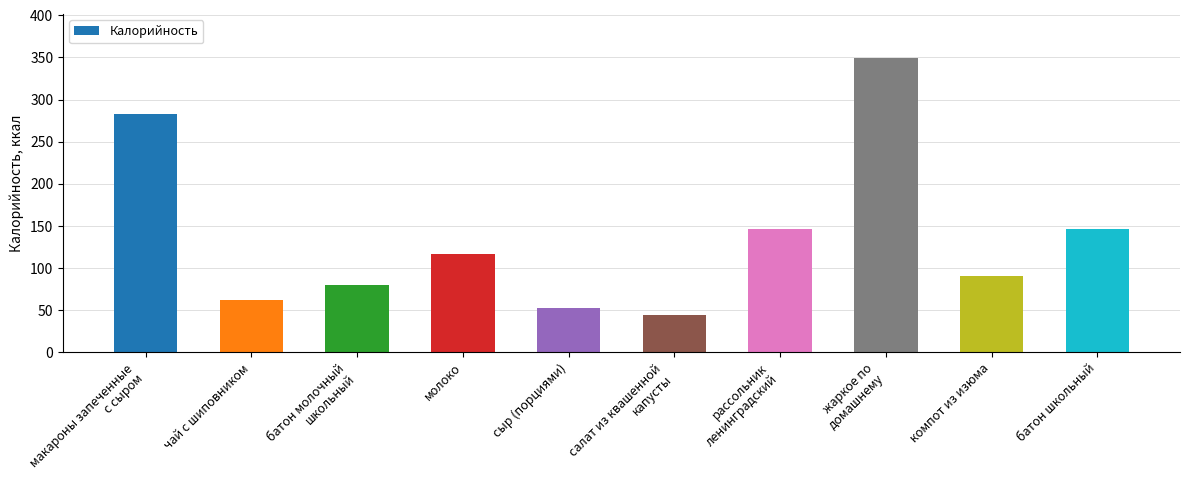

Is it true that the value at жаркое по
домашнему is 565.2?

False